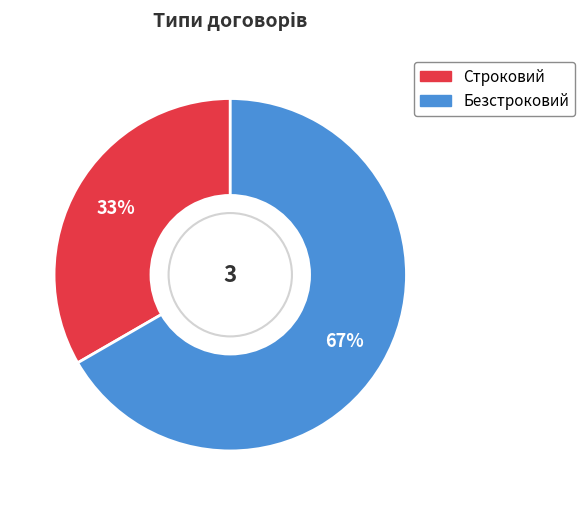

Rank the categories by value from lowest to highest.

Строковий, Безстроковий